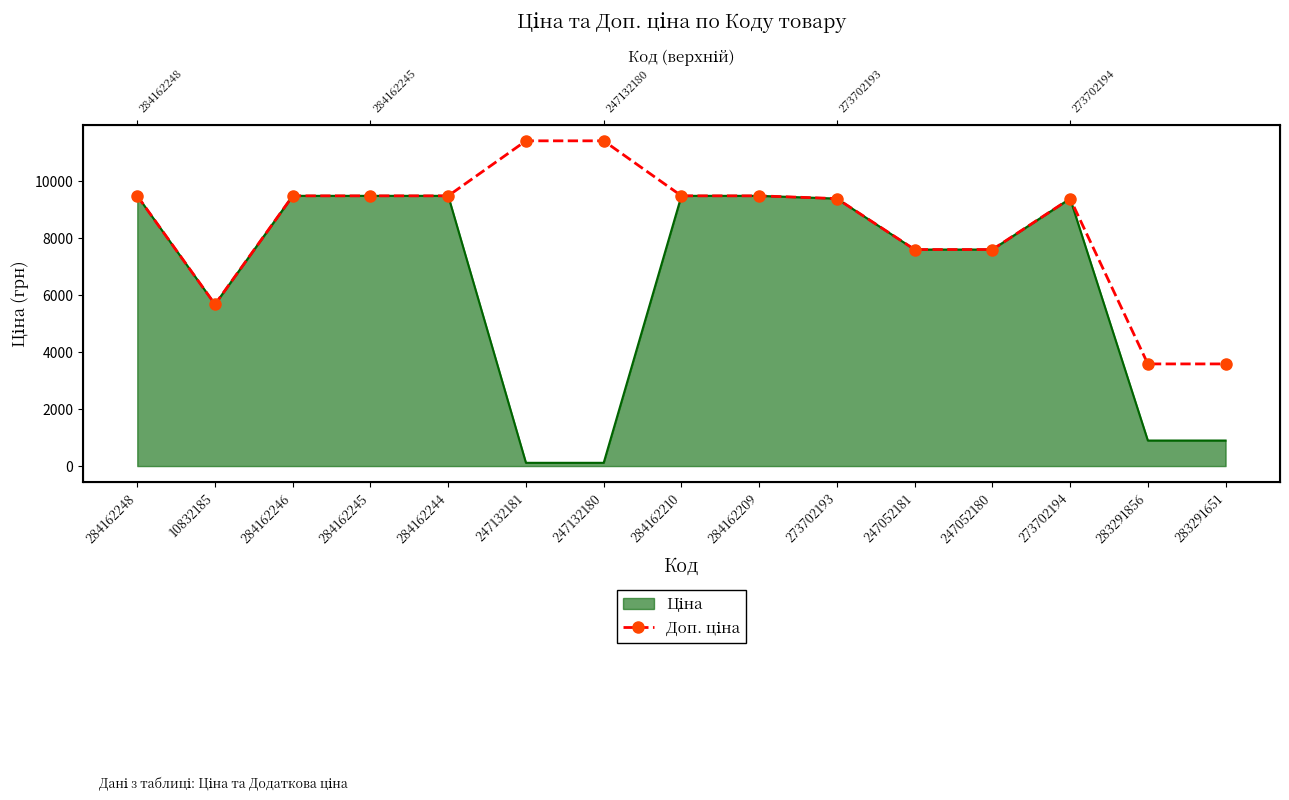

What is the sum of the values at 284162245 and 247052180?

17076.6